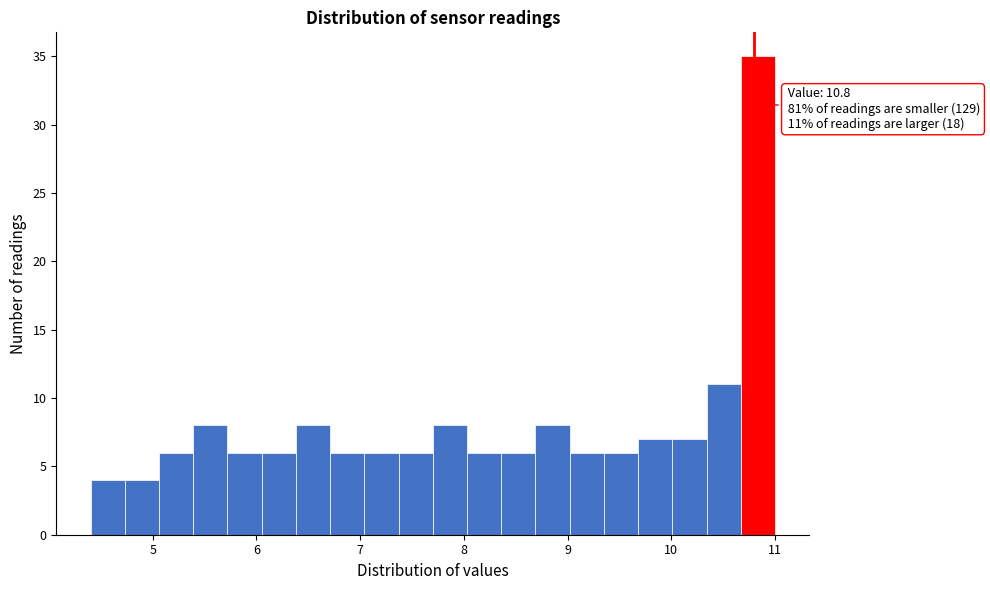

Read against the x-axis, roughly where is the centre of the tallest bar?

10.8